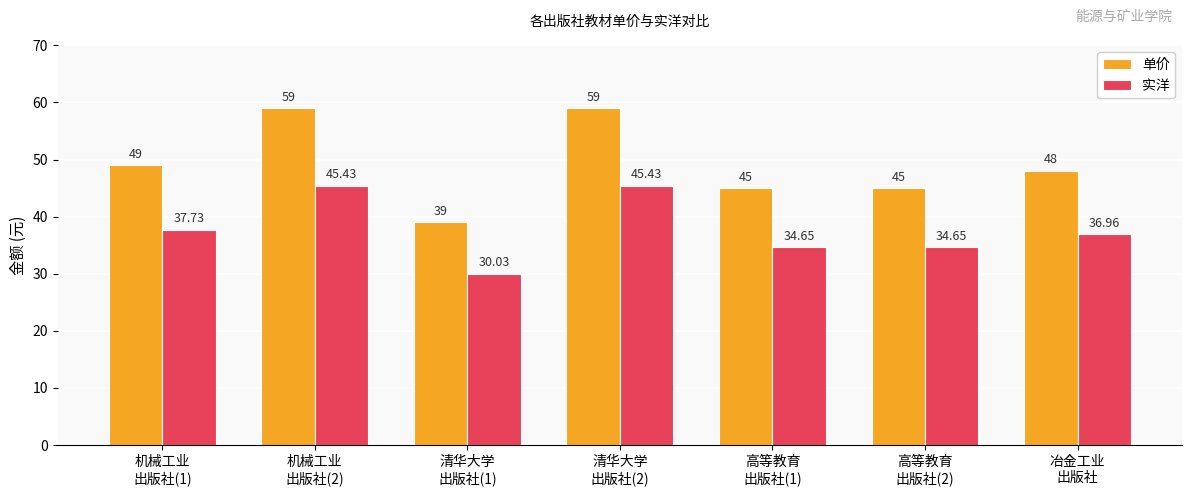

How many data points does each series have?

7